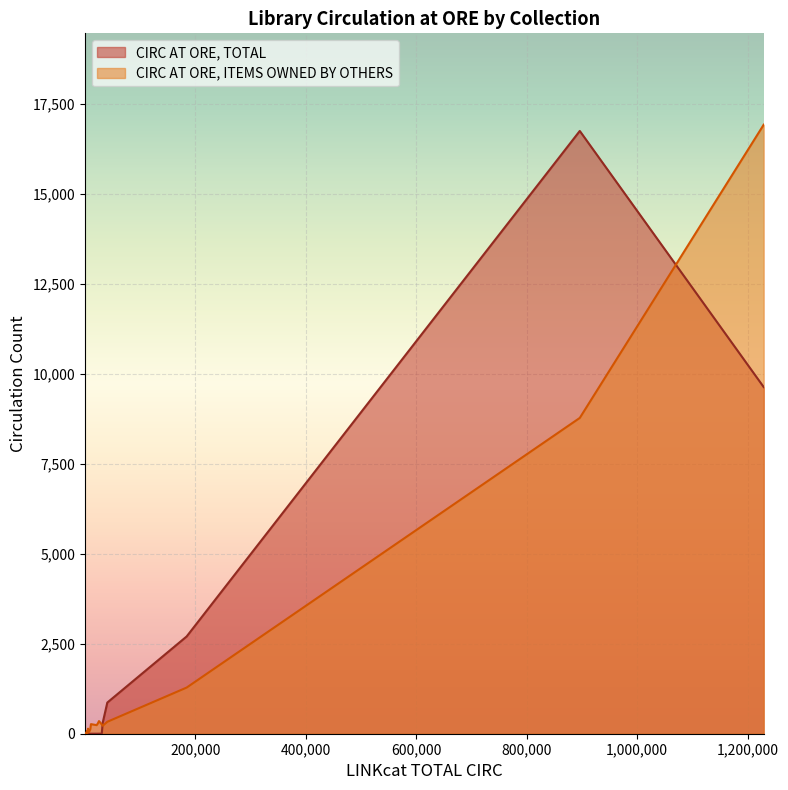

Reading left to right, extract all data points from this chart.

CIRC AT ORE, TOTAL: AR=0	BCDJ=0	BCJ=0	BDAPJ=0	BKAFI=16745	BKAFICL=0	BKAFICN=0	BKAFICR=0	BKAFIFA=0	BKAFIGN=304	BKAFIHI=0	BKAFIHL=0	BKAFIHO=0	BKAFIID=0	BKAFIIN=0	BKAFIMY=2702	BKAFIRO=1	BKAFISF=866	BKAFISL=0	BKAFISP=0	BKAFISU=0	BKAFITH=0	BKAFIWE=0	BKAFIWL=3	BKAGE=0	BKANF=9630	BKANFAR=0	BKANFAU=0	BKANFBU=0	BKANFBY=0	BKANFCK=0	BKANFCR=0	BKANFED=0	BKANFGN=0	BKANFHE=0	BKANFHL=0	BKANFHM=0	BKANFHS=0	BKANFHT=0	BKANFID=0
CIRC AT ORE, ITEMS OWNED BY OTHERS: AR=0	BCDJ=239	BCJ=9	BDAPJ=0	BKAFI=8773	BKAFICL=22	BKAFICN=75	BKAFICR=0	BKAFIFA=286	BKAFIGN=221	BKAFIHI=23	BKAFIHL=7	BKAFIHO=1	BKAFIID=140	BKAFIIN=35	BKAFIMY=1282	BKAFIRO=351	BKAFISF=332	BKAFISL=0	BKAFISP=4	BKAFISU=29	BKAFITH=28	BKAFIWE=37	BKAFIWL=4	BKAGE=4	BKANF=16919	BKANFAR=0	BKANFAU=2	BKANFBU=6	BKANFBY=125	BKANFCK=76	BKANFCR=20	BKANFED=28	BKANFGN=258	BKANFHE=10	BKANFHL=7	BKANFHM=5	BKANFHS=15	BKANFHT=26	BKANFID=266